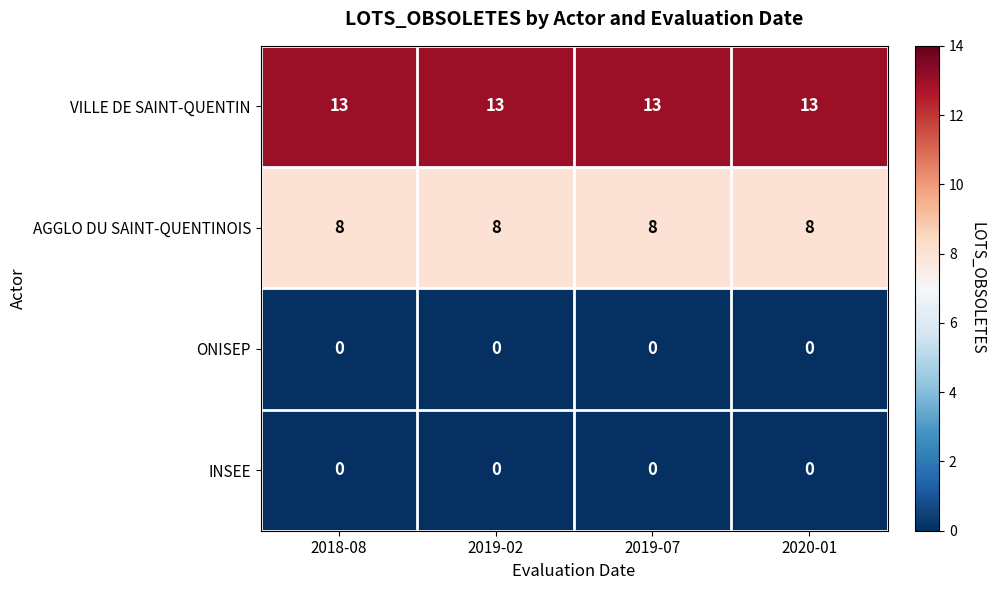

What is the difference between the highest and lowest values at 2018-08?

13